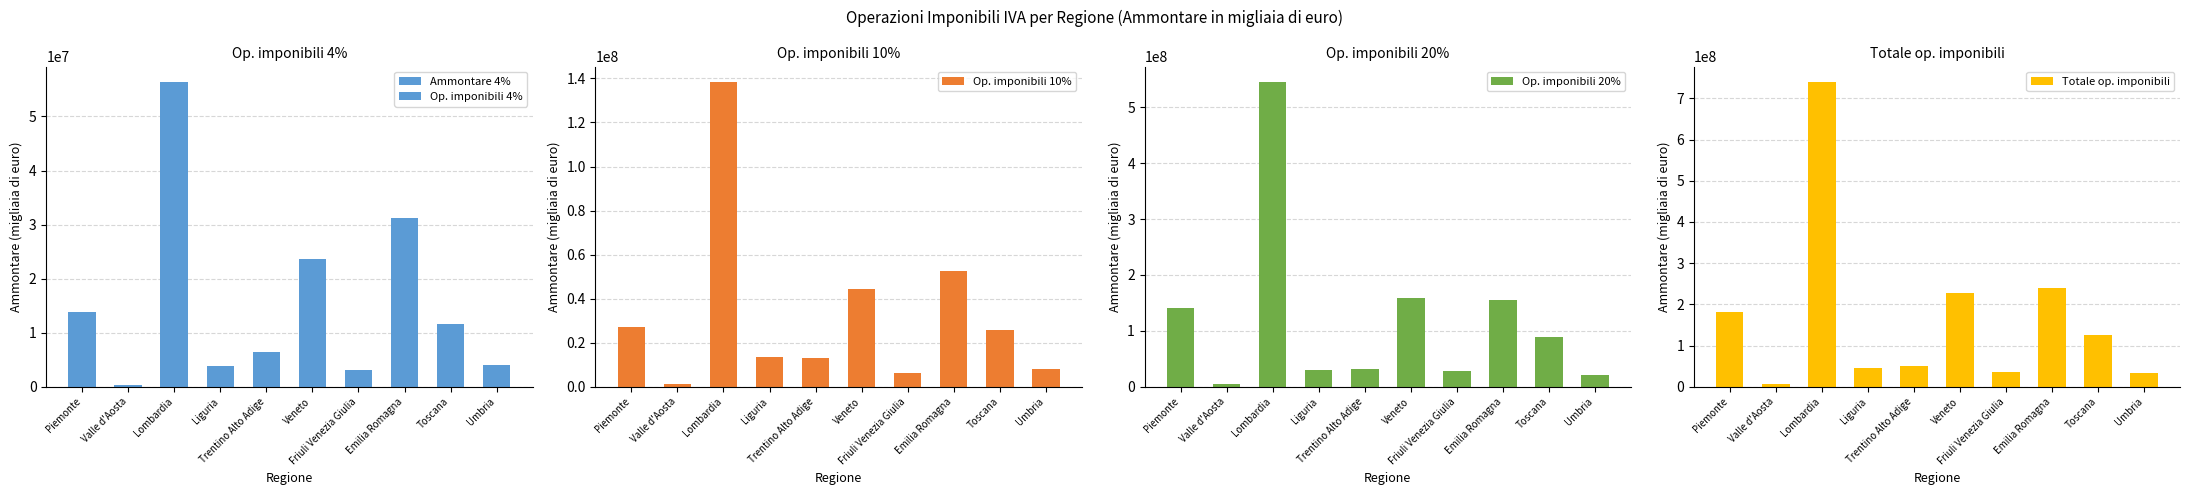

What is the sum of all Totale op. imponibili values?

1689271532